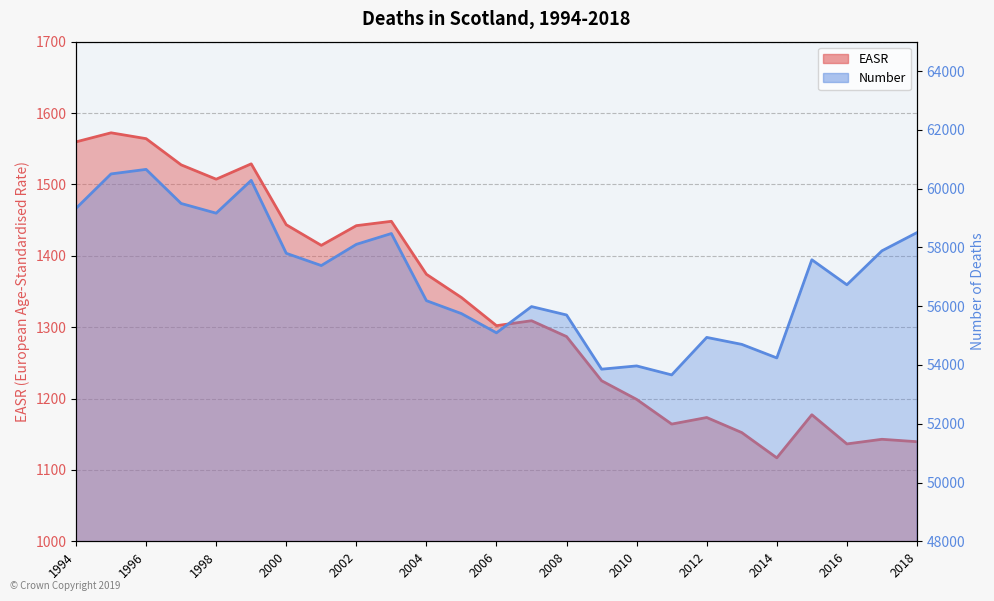

In Number, how many points are lower than both neighbors (excluding endpoints)?

7